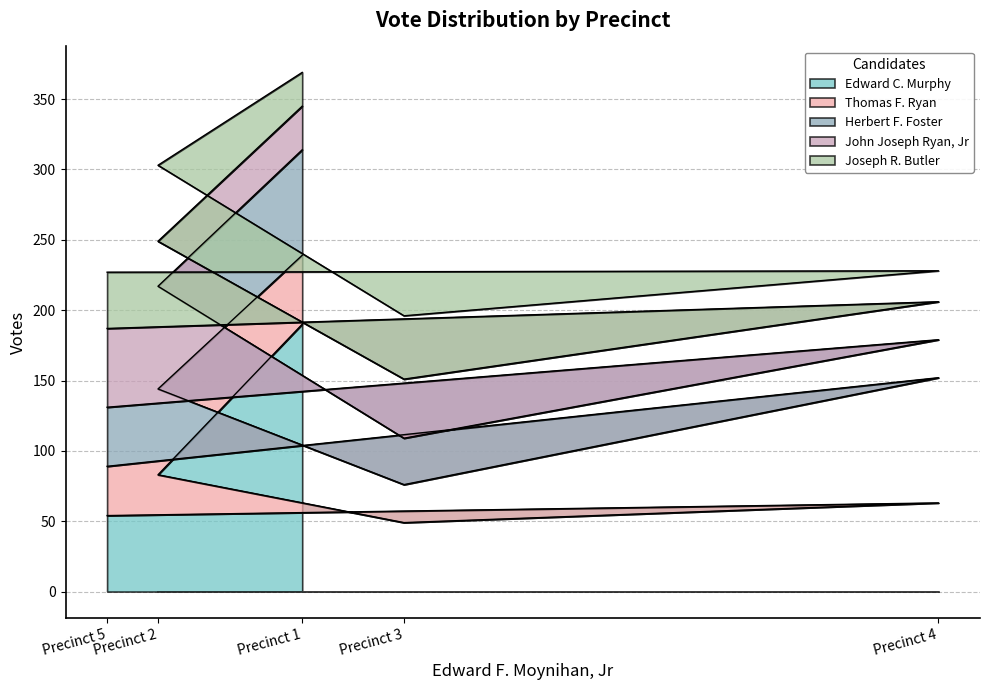

Reading left to right, extract all data points from this chart.

Edward C. Murphy: Precinct 1=190	Precinct 2=83	Precinct 3=49	Precinct 4=63	Precinct 5=54
Thomas F. Ryan: Precinct 1=49	Precinct 2=61	Precinct 3=27	Precinct 4=89	Precinct 5=35
Herbert F. Foster: Precinct 1=75	Precinct 2=73	Precinct 3=33	Precinct 4=27	Precinct 5=42
John Joseph Ryan, Jr: Precinct 1=31	Precinct 2=32	Precinct 3=42	Precinct 4=27	Precinct 5=56
Joseph R. Butler: Precinct 1=24	Precinct 2=54	Precinct 3=45	Precinct 4=22	Precinct 5=40